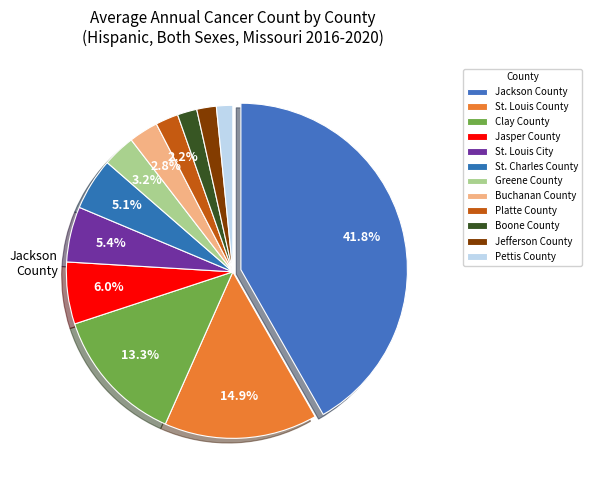

How many segments does this pie chart have?

12